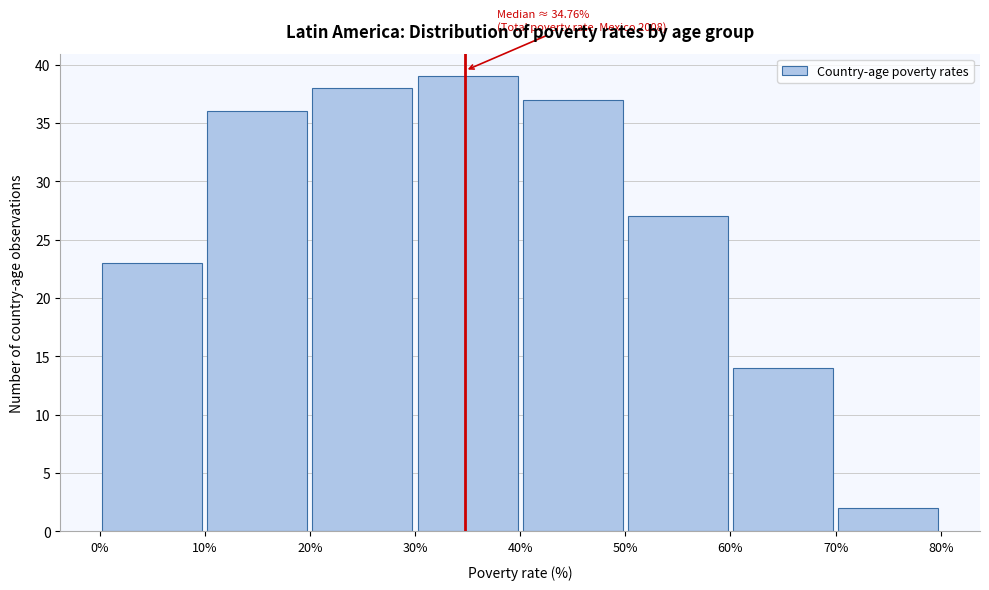

Over which range of the x-axis is the bar tallest?

30% to 40%